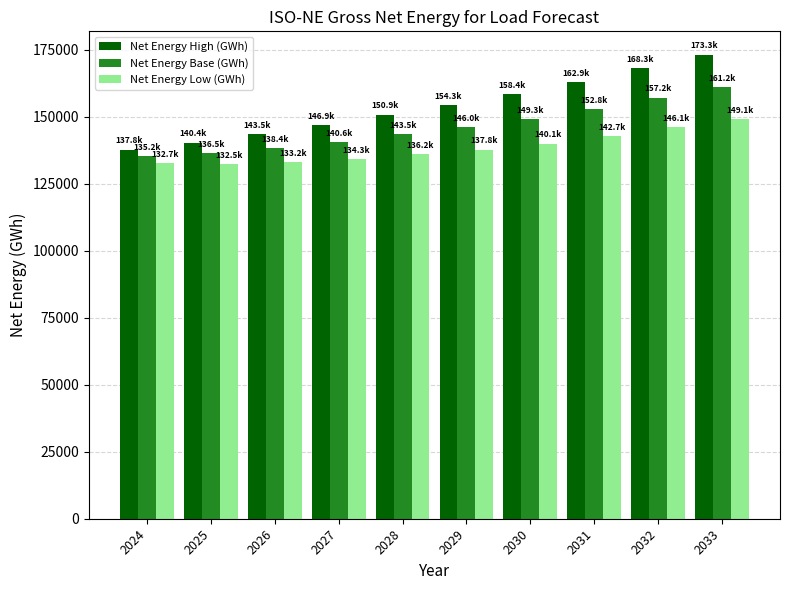

What is the difference between the maximum and minimum values in the Net Energy Base (GWh) series?

25945.5